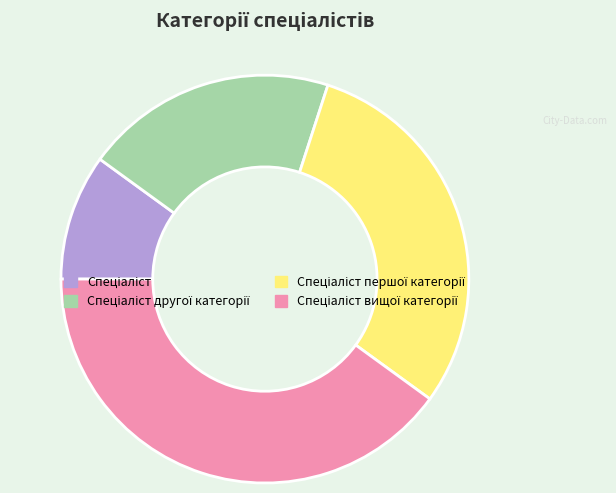

Is there any slice that represents more than half of the pie?

No